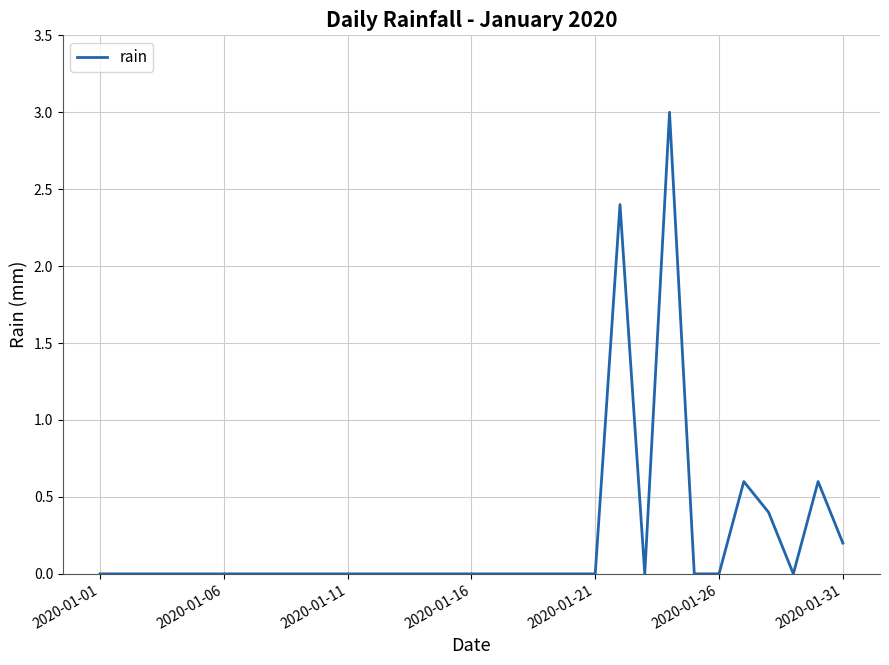

What is the difference between the maximum and minimum values?

3.0